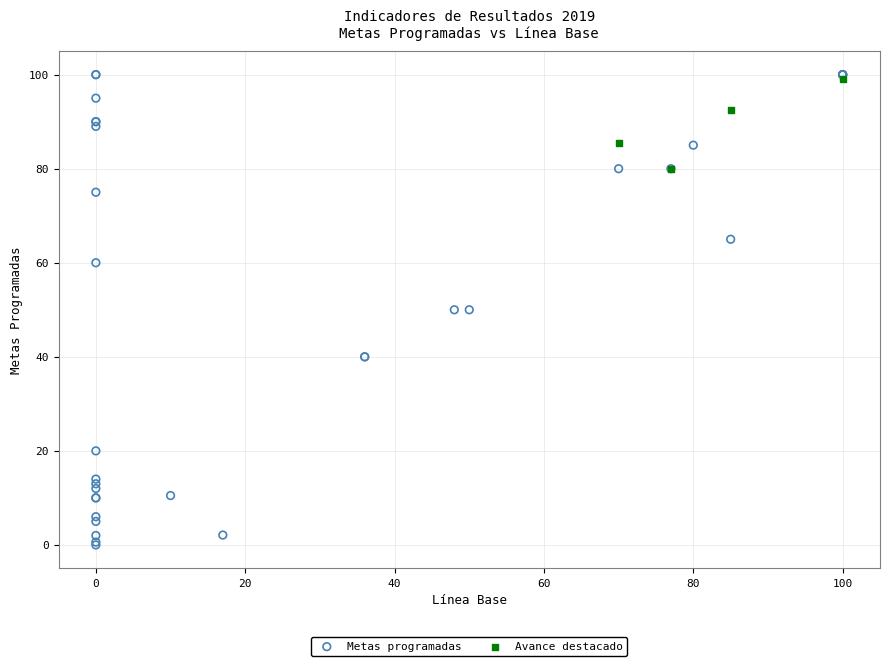

Which series reaches the minimum Y coordinate?

Metas programadas